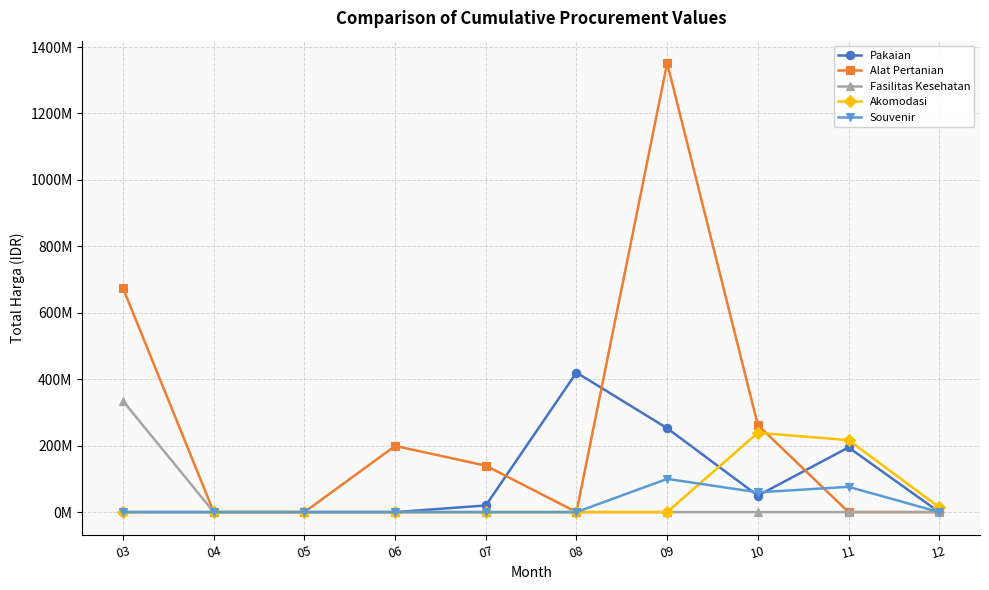

What are all the series names shown in the legend?

Pakaian, Alat Pertanian, Fasilitas Kesehatan, Akomodasi, Souvenir